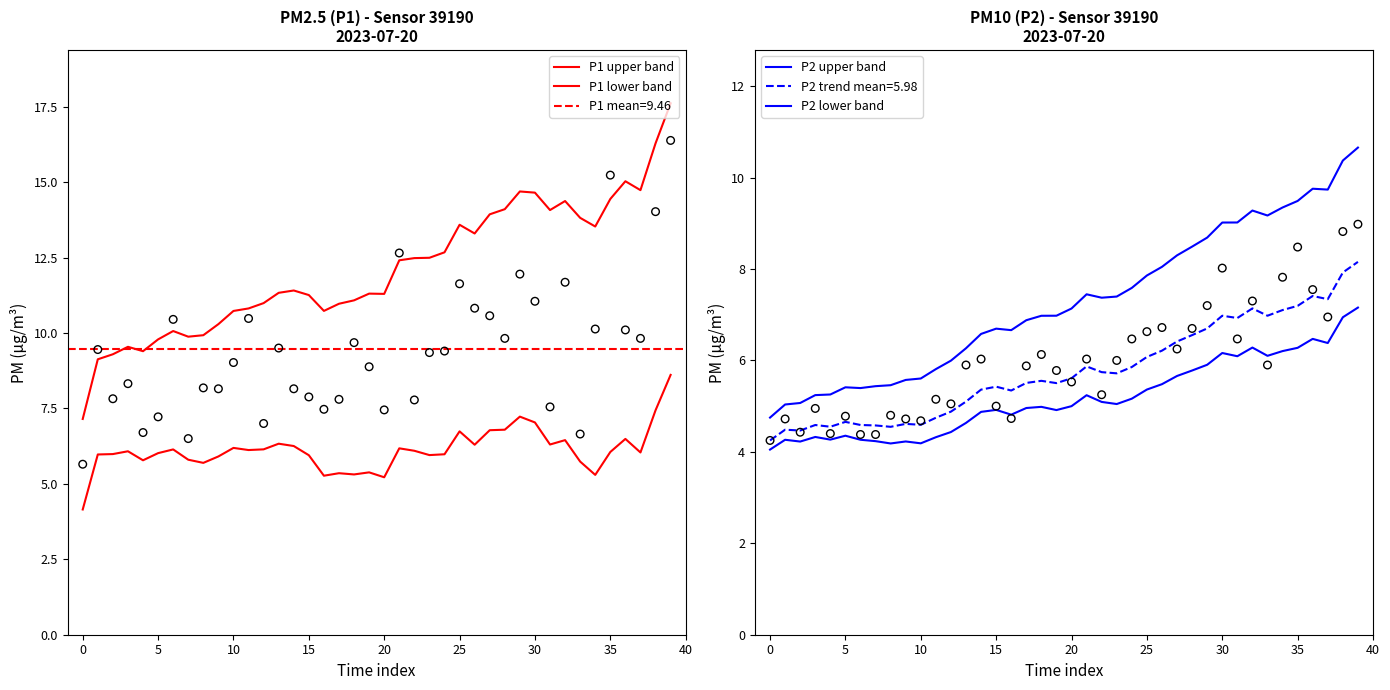

Which series has the largest Y range (max minus min)?

P1 upper band